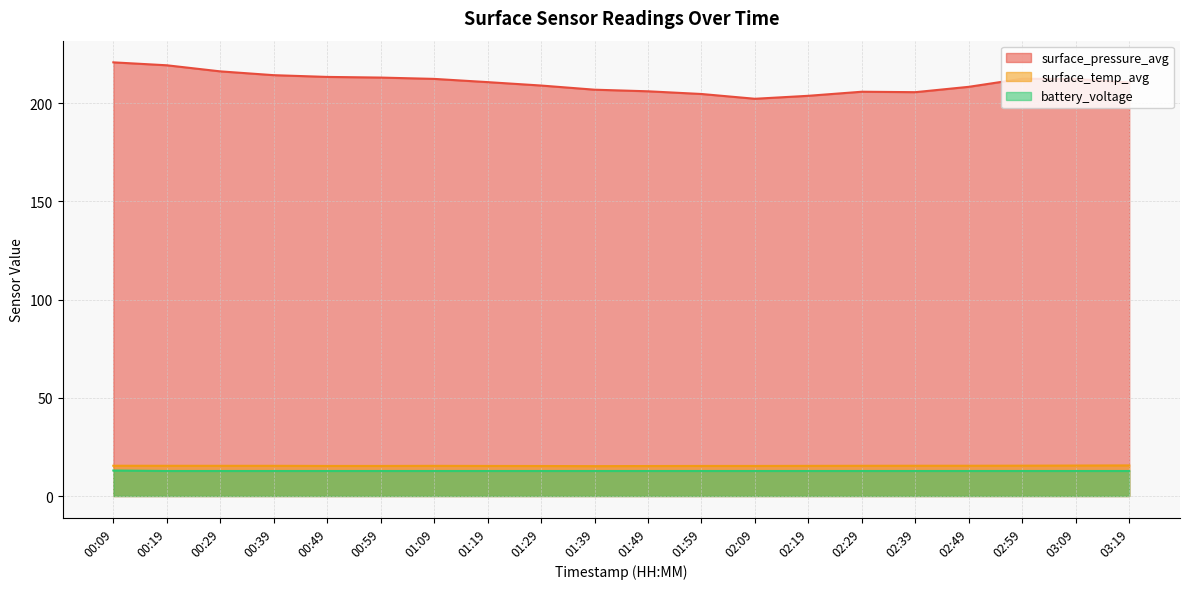

What is the sum of the battery_voltage values at 00:19 and 02:49?

25.5